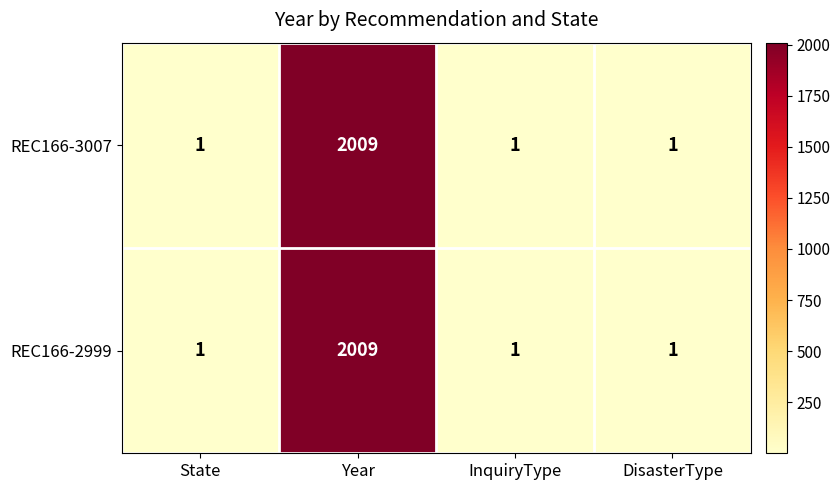

True or false: REC166-2999 has a value of 2009 at Year.

True